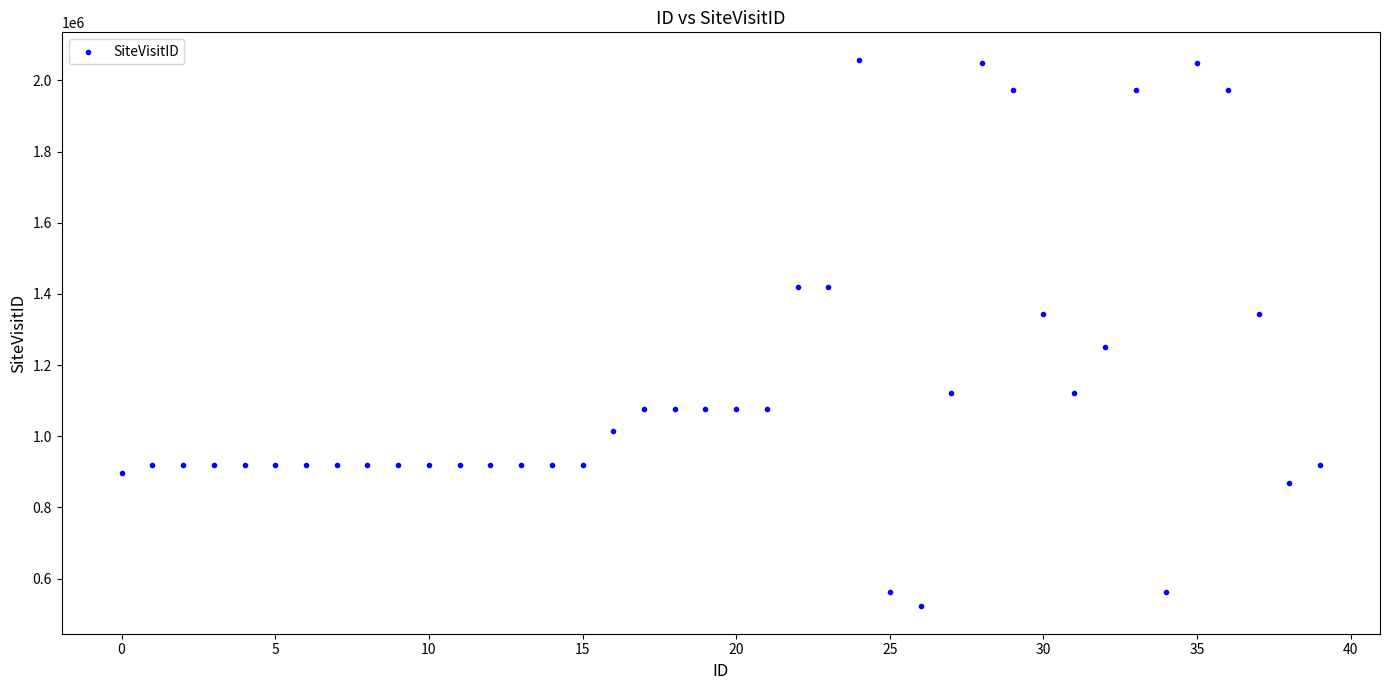

What is the range of Y values (max minus min)?

1536419